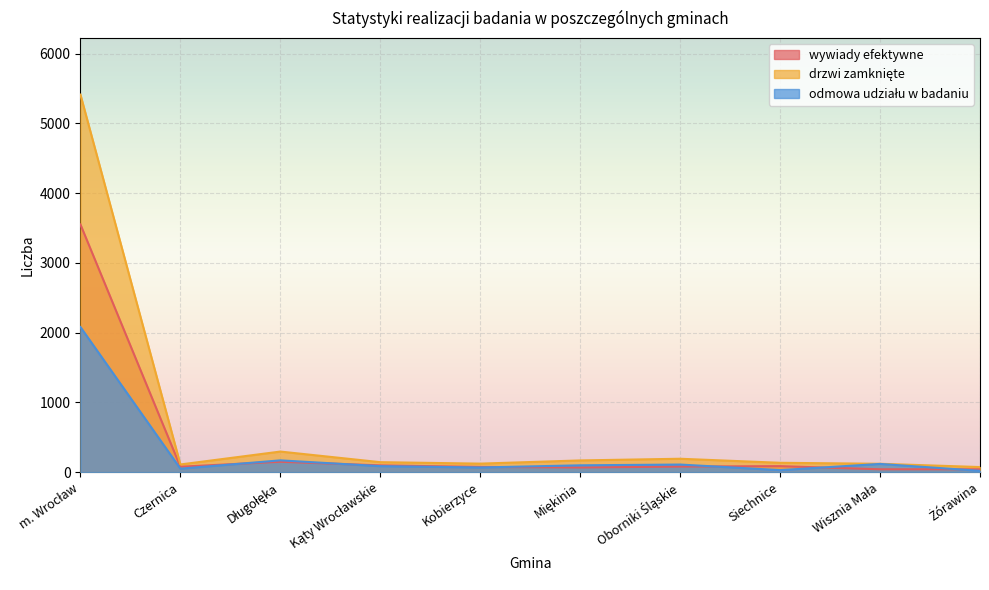

Which series changed the most between Długołęka and Wisznia Mała?

drzwi zamknięte